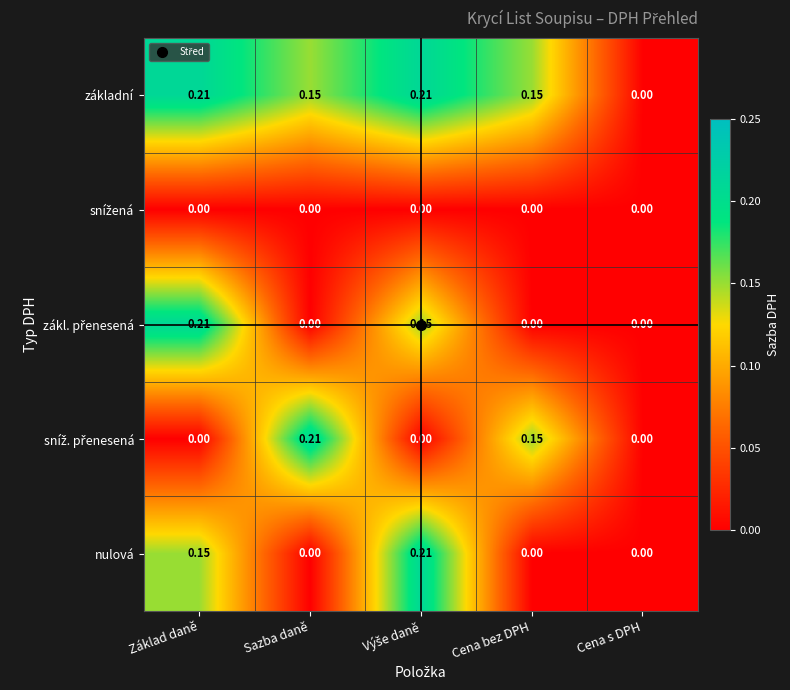

Which series has the largest total across all categories?

základní